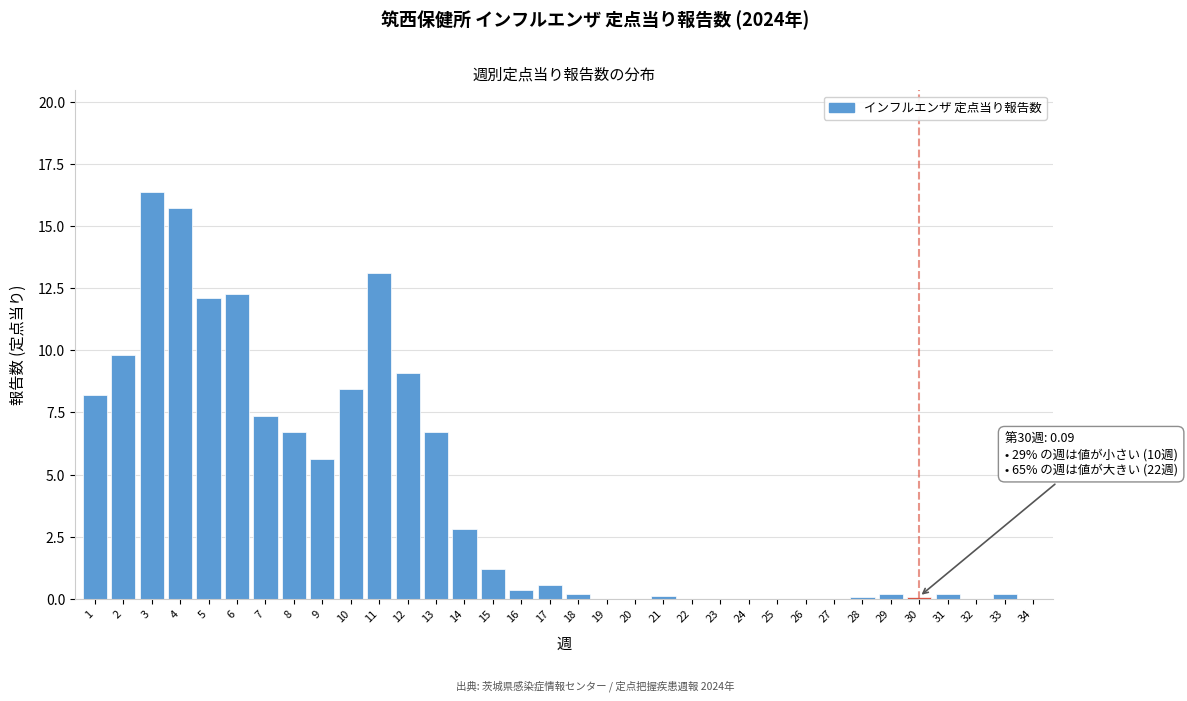

The value at 11 is 13.1. True or false?

True